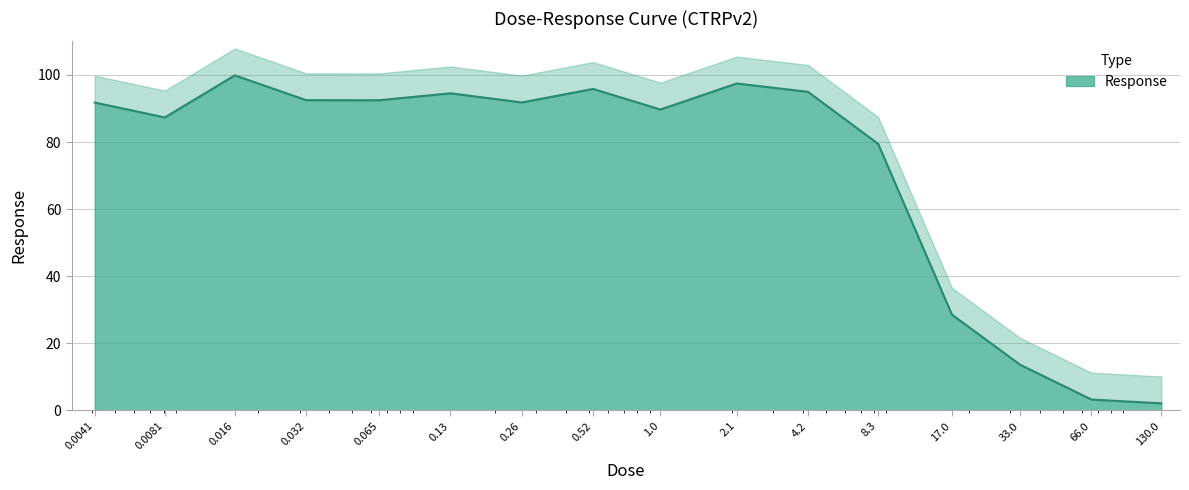

How many interior local valleys (lower than both neighbors) does the data have?

4